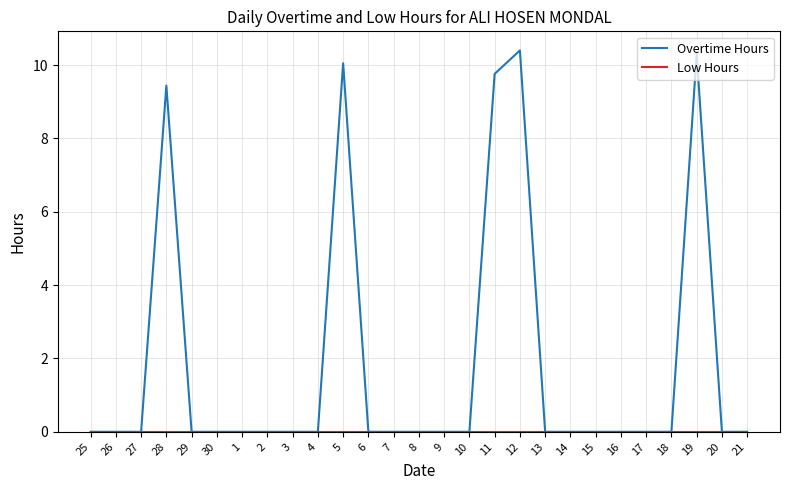

What position from the left is 20?

26